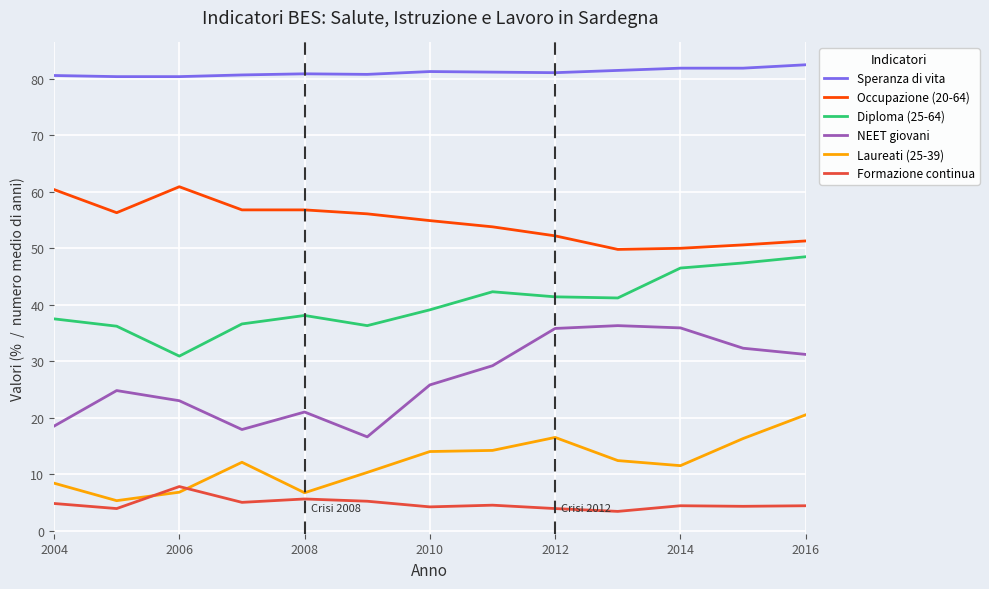

Which series has the largest total across all categories?

Speranza di vita